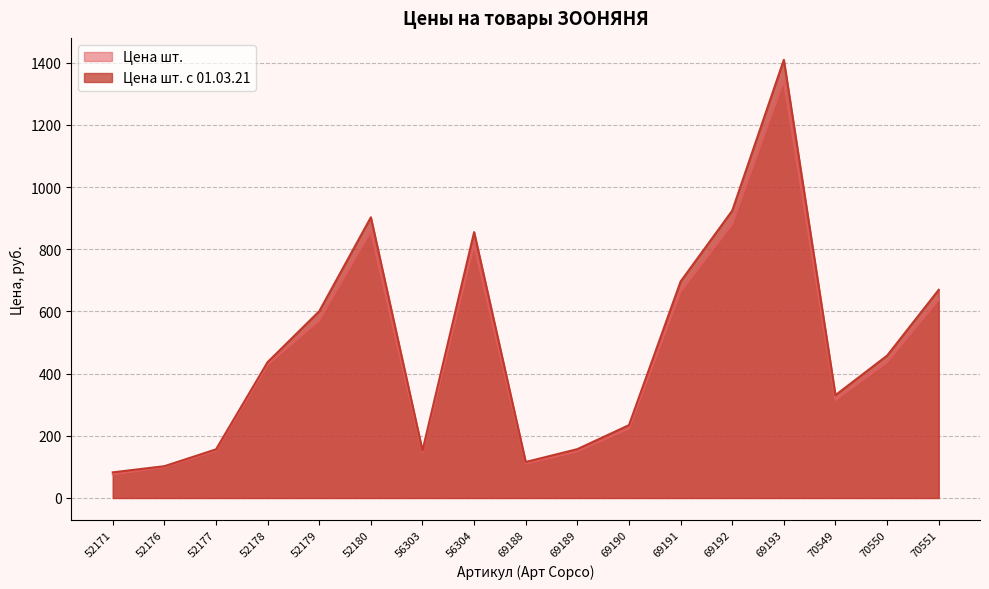

At 69191, list the series in order from smallest to largest.

Цена шт., Цена шт. с 01.03.21